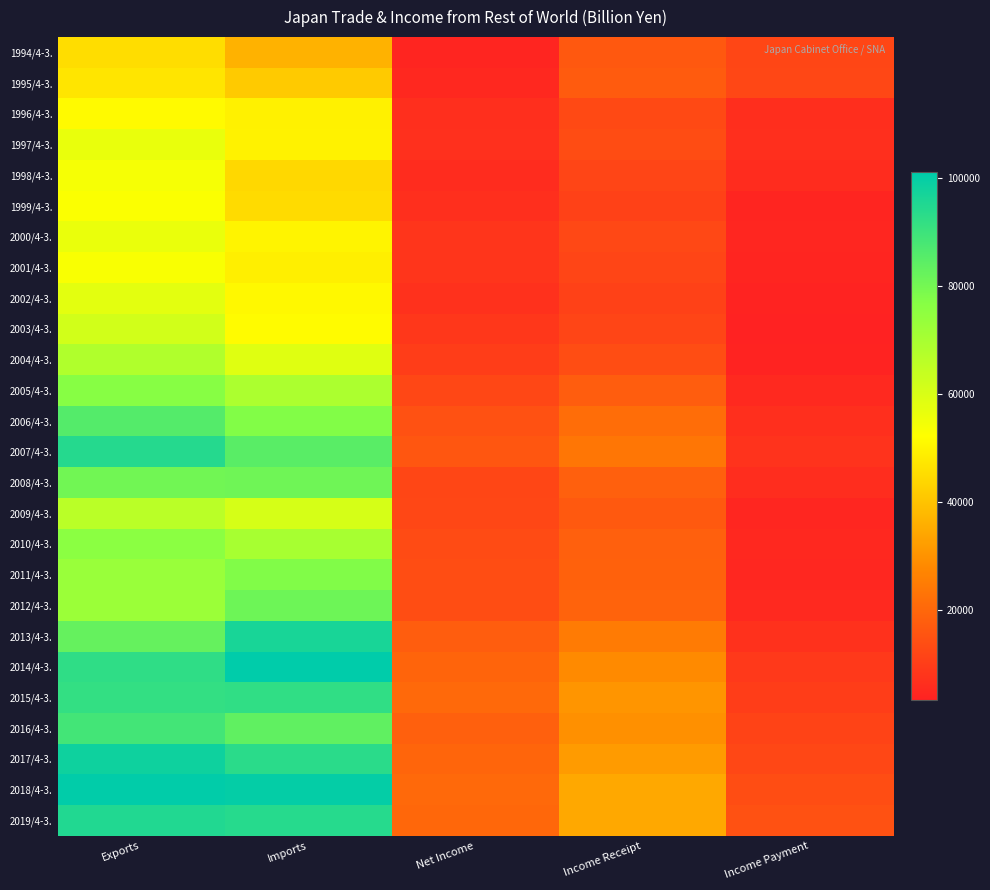

Rank the series at Imports from lowest to highest value.

1994/4-3., 1995/4-3., 1998/4-3., 1999/4-3., 2001/4-3., 1996/4-3., 1997/4-3., 2000/4-3., 2002/4-3., 2003/4-3., 2004/4-3., 2009/4-3., 2005/4-3., 2010/4-3., 2006/4-3., 2011/4-3., 2008/4-3., 2012/4-3., 2016/4-3., 2007/4-3., 2015/4-3., 2017/4-3., 2019/4-3., 2013/4-3., 2018/4-3., 2014/4-3.